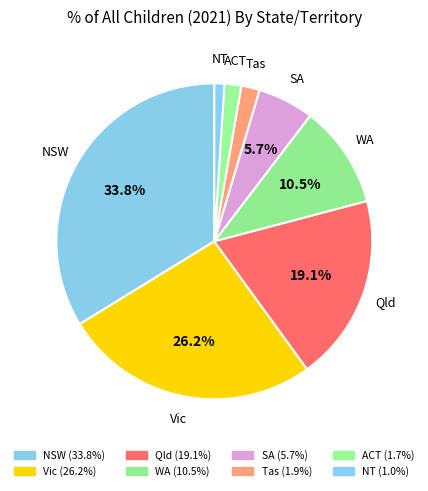

Count the number of slices in the pie.

8